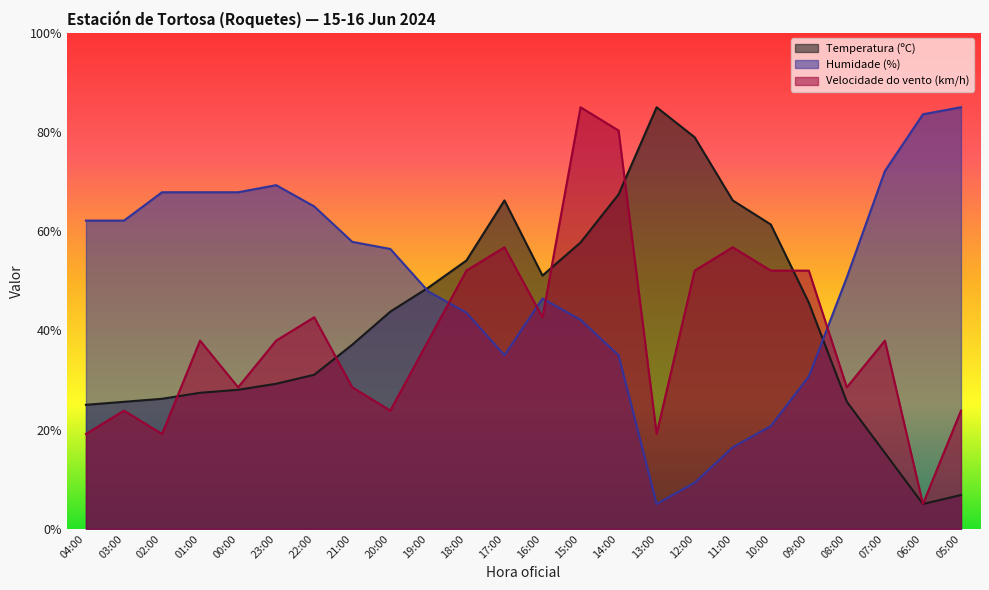

Where is the first local maximum for Temperatura (ºC)?

17:00